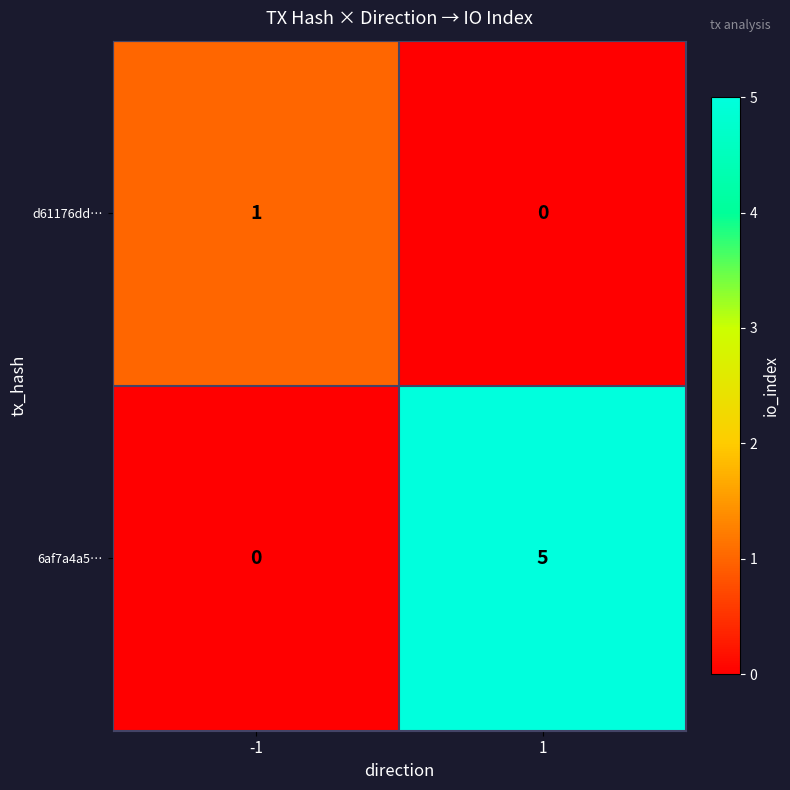

The 6af7a4a5… series shows 3 at 1. True or false?

False